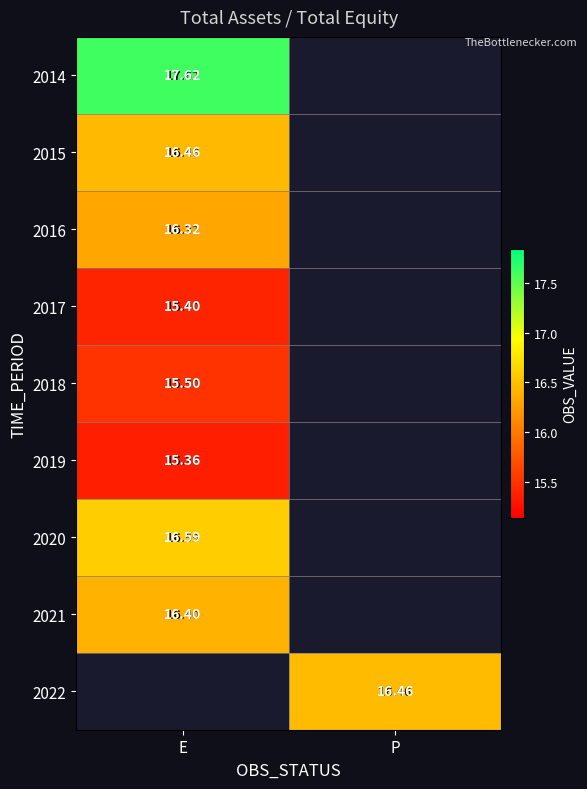

List the series in order of their peak value, highest first.

2014, 2020, 2015, 2021, 2016, 2018, 2017, 2022, 2019